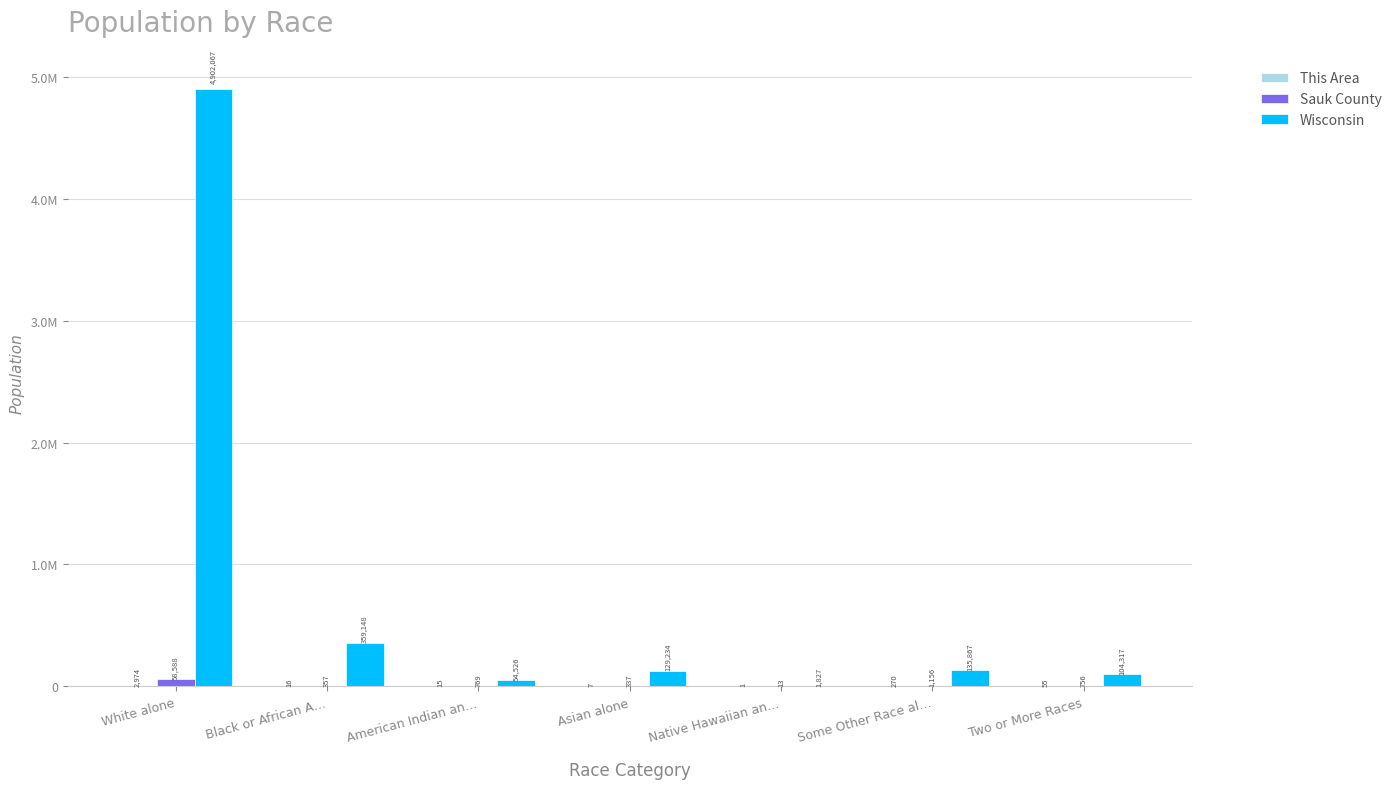

What is the total value across all series at American Indian an…?

55310